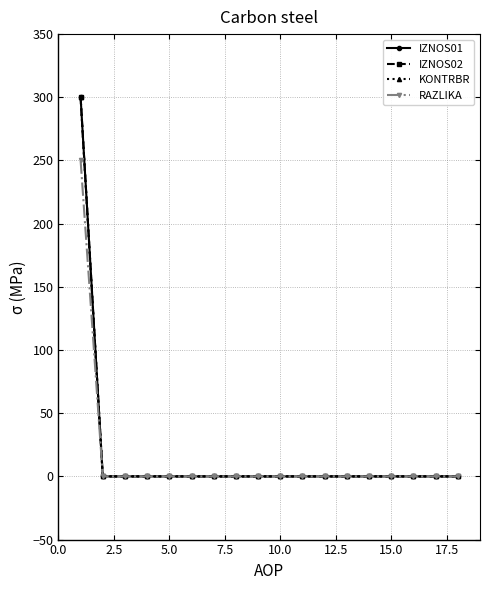

Is this an area chart (filled region under the line)?

No